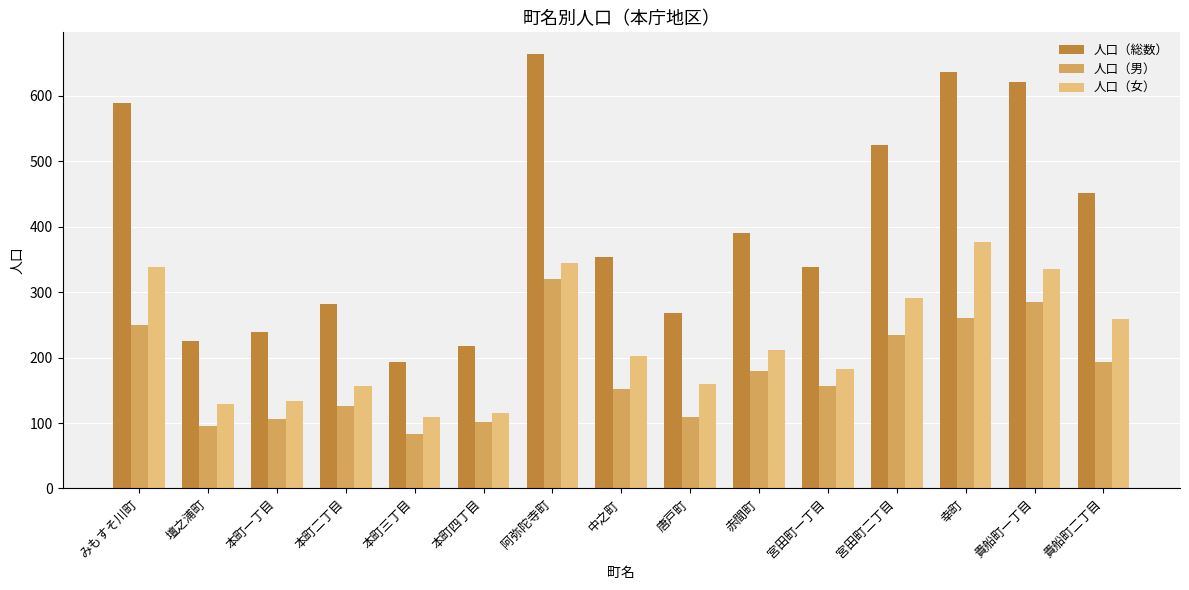

At which category does the chart reach its peak across all series?

阿弥陀寺町